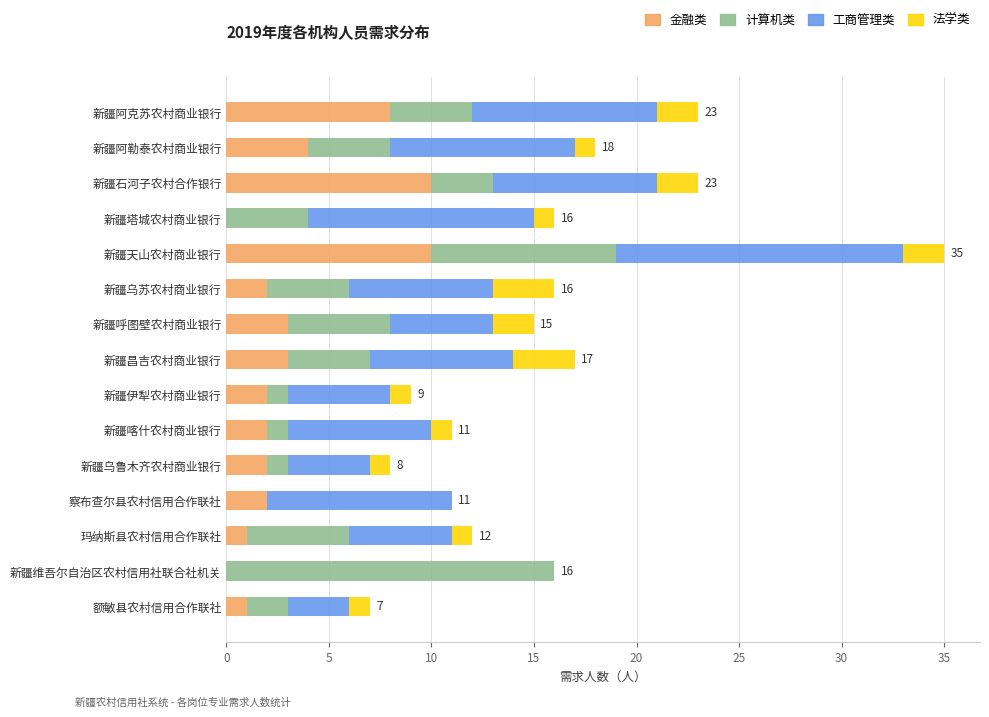

What is the maximum value for 金融类?

10